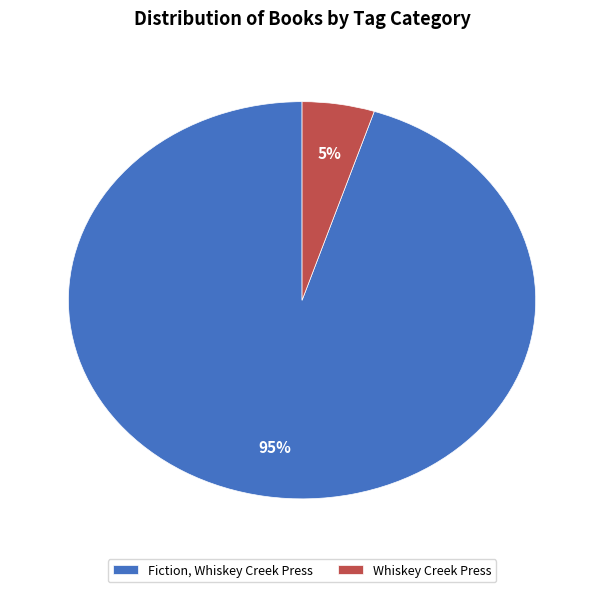

Which has a higher value, Whiskey Creek Press or Fiction, Whiskey Creek Press?

Fiction, Whiskey Creek Press